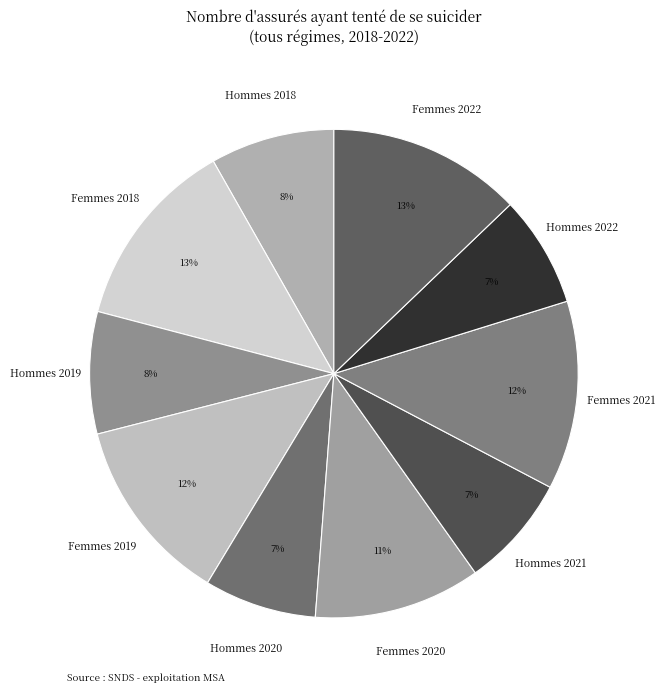

Which has a higher value, Hommes 2018 or Hommes 2020?

Hommes 2018